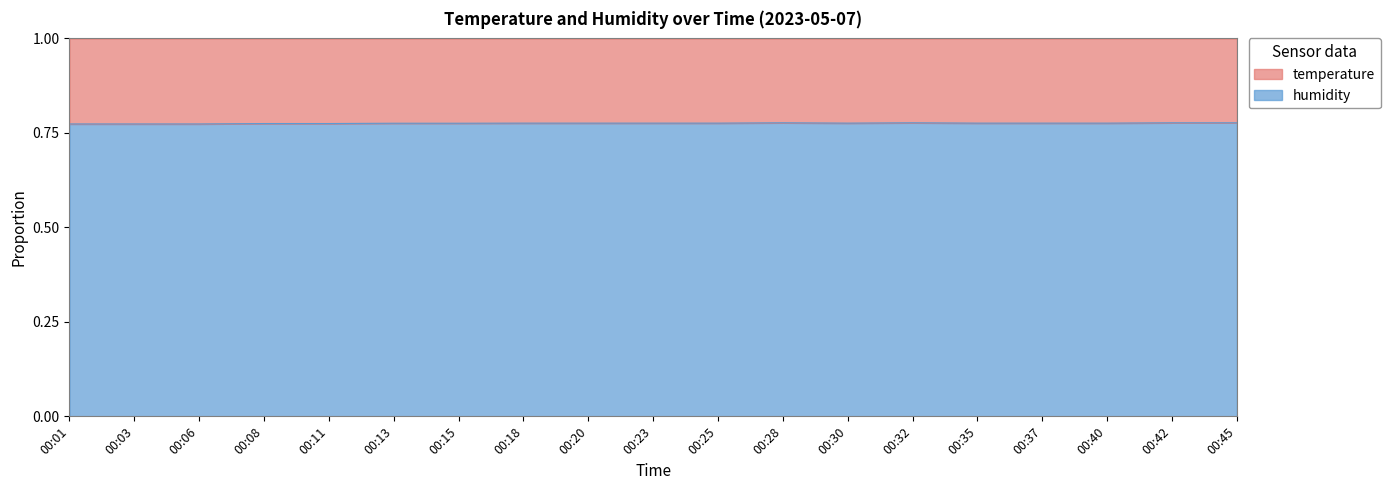

Where is the first local maximum?

00:28